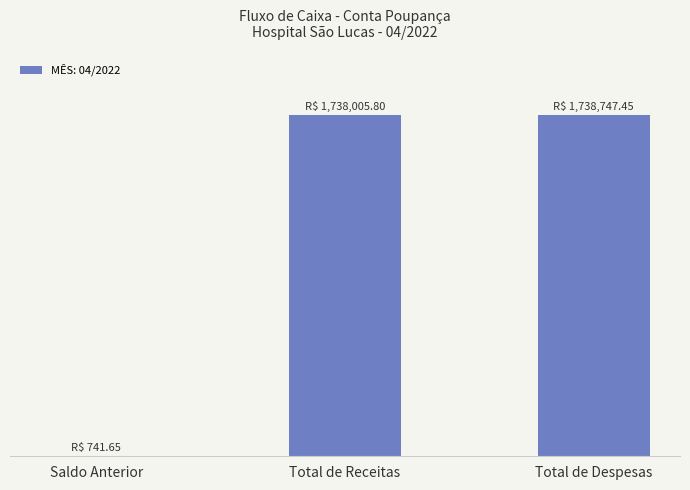

List the labels in order of value, smallest first.

Saldo Anterior, Total de Receitas, Total de Despesas